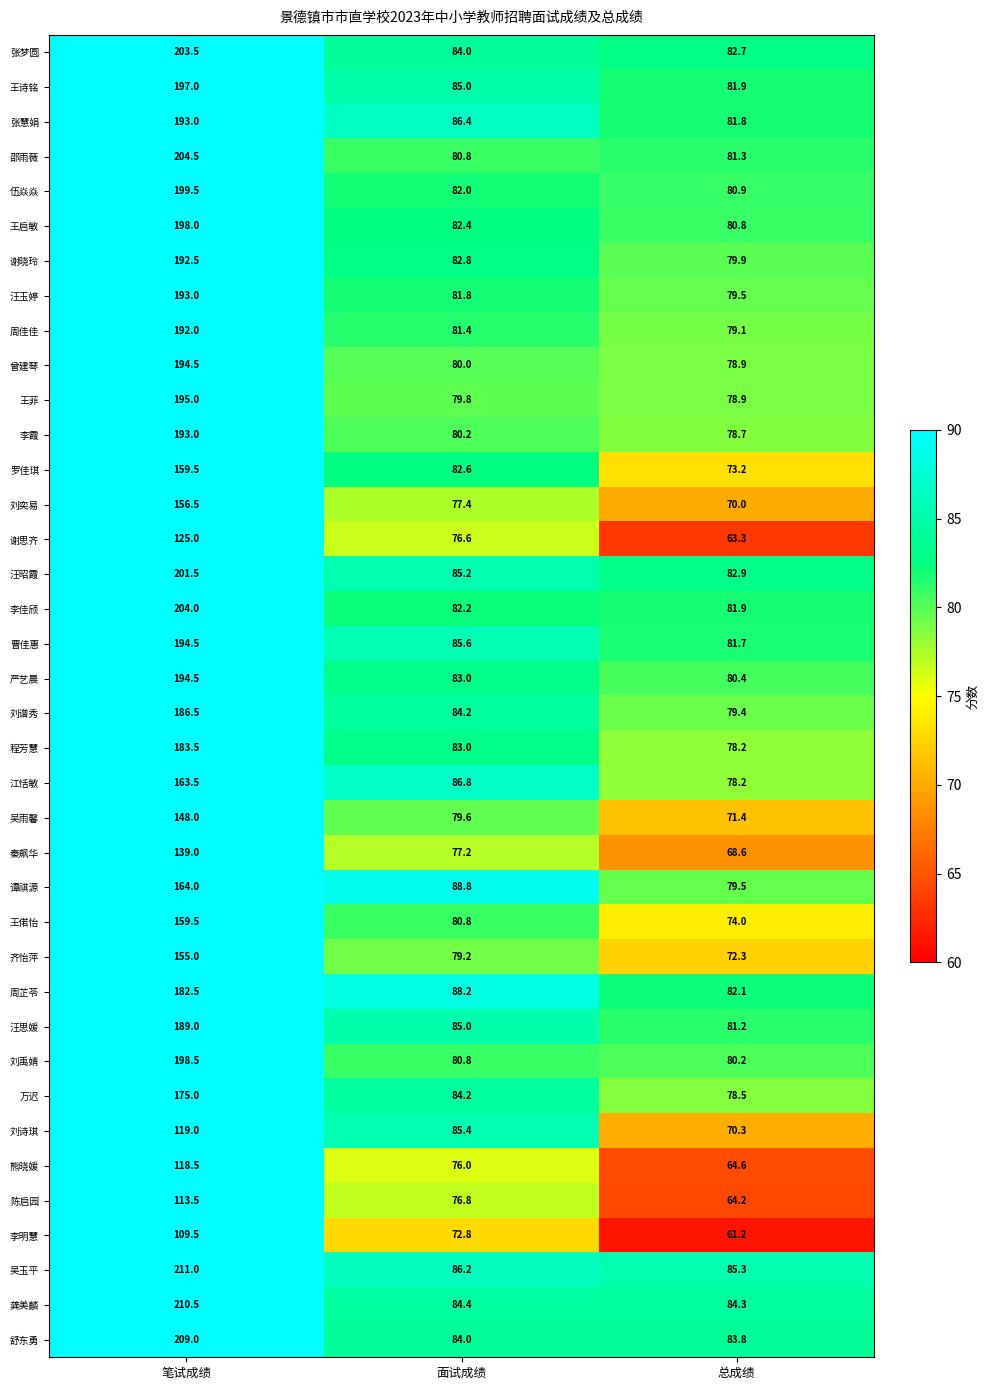

At which label does 谢思齐 first exceed 76?

笔试成绩